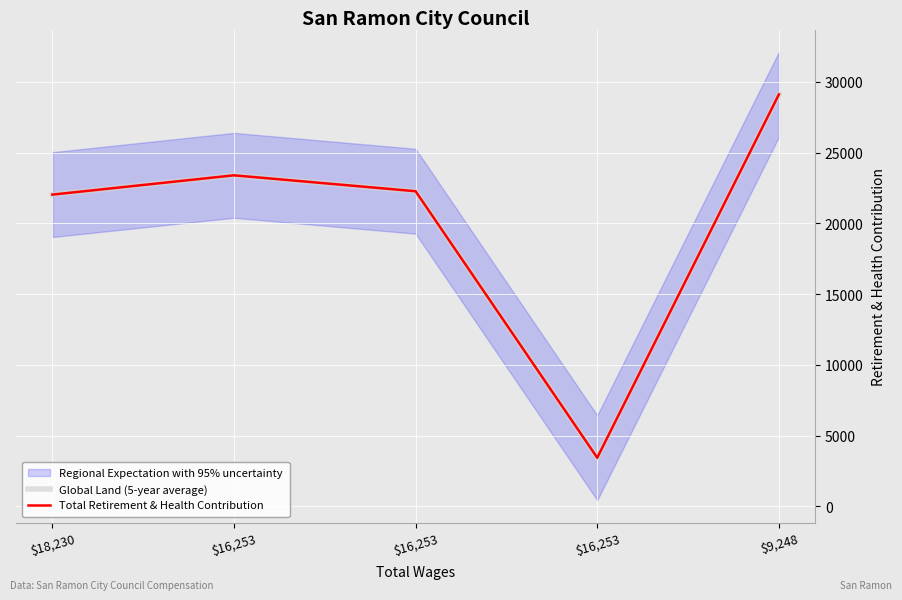

What is the minimum value shown in the chart?

3431